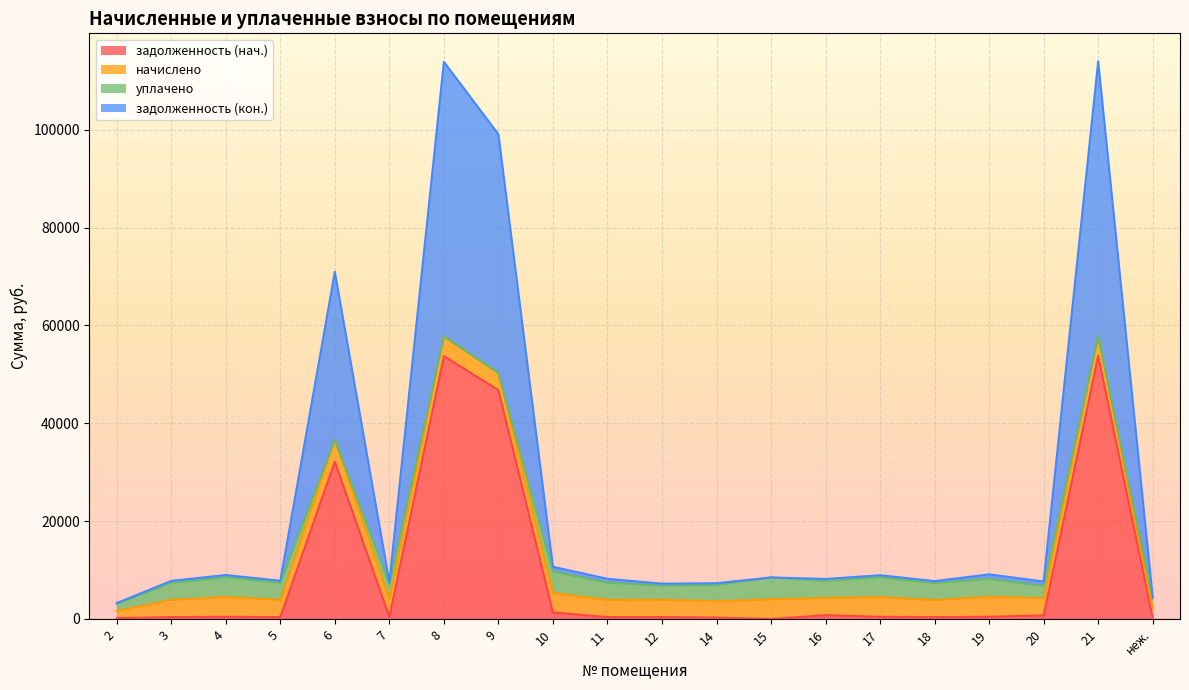

What is the highest value of the задолженность (нач.) series?

53801.1